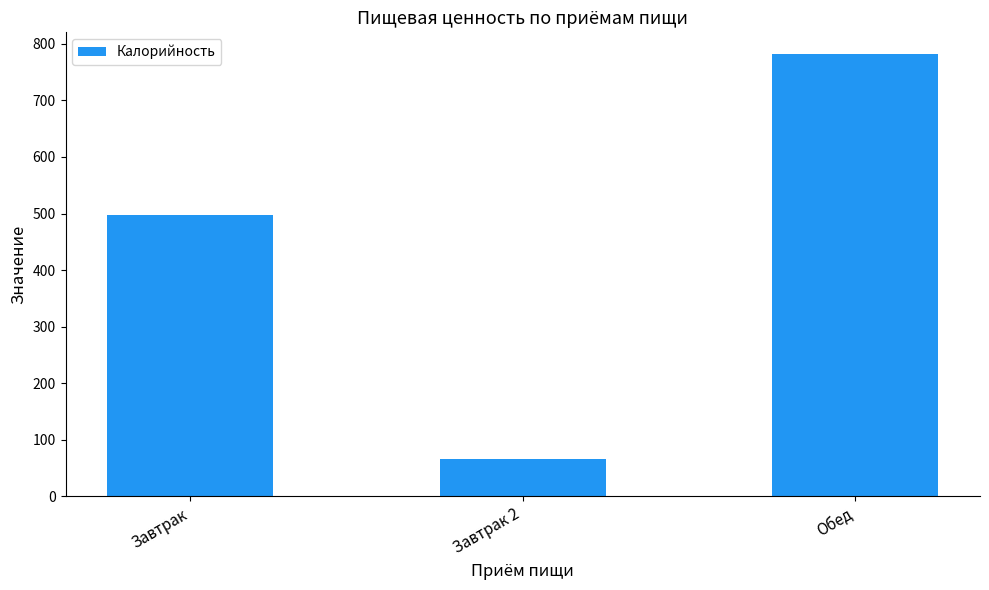

List the labels in order of value, smallest first.

Завтрак 2, Завтрак, Обед